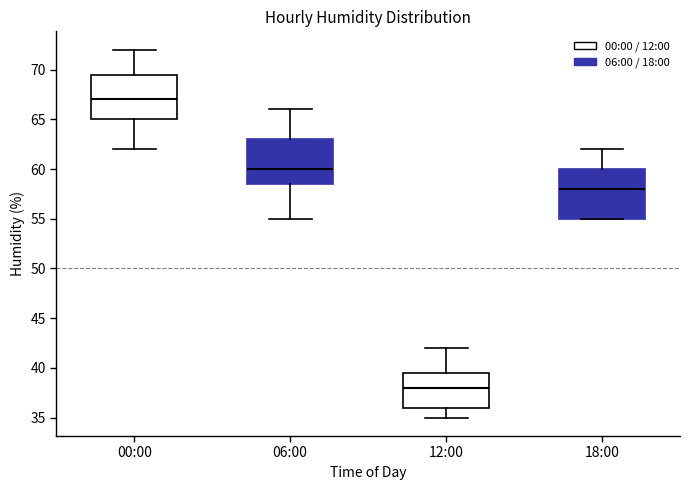

Comparing the boxes themselves (not the whiskers), which one is the tallest?

18:00